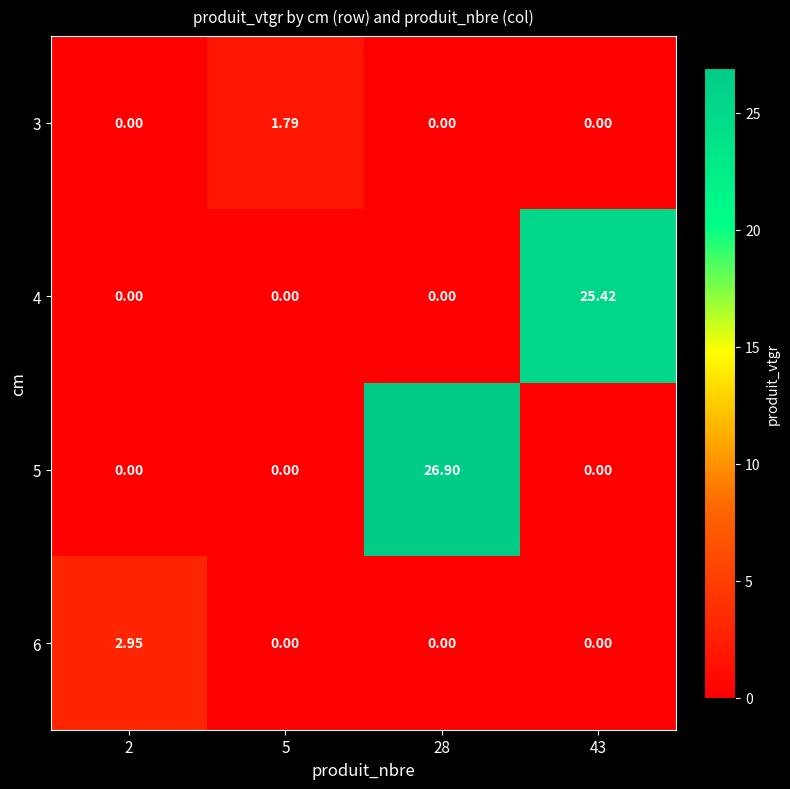

Which category has the highest value across all series?

28